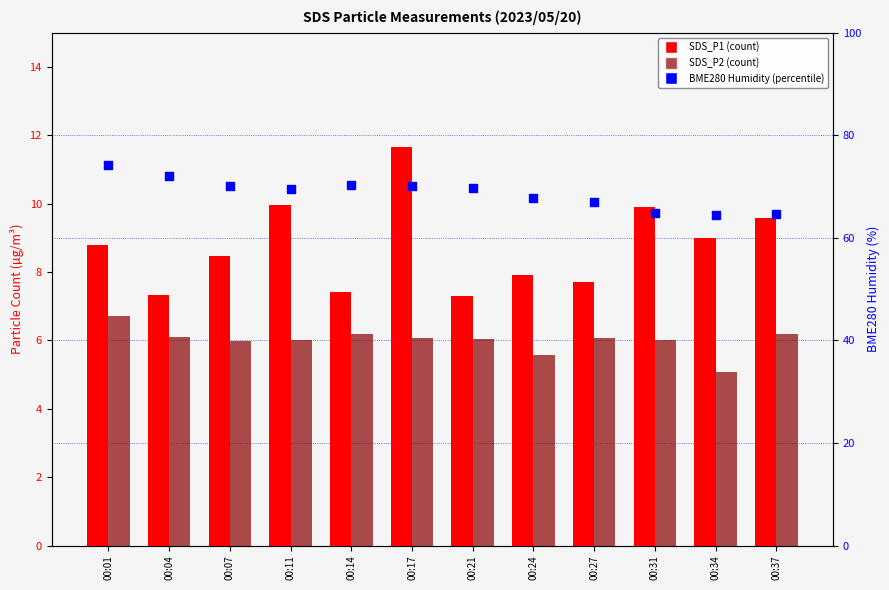

Which series reaches the maximum Y coordinate?

BME280 Humidity